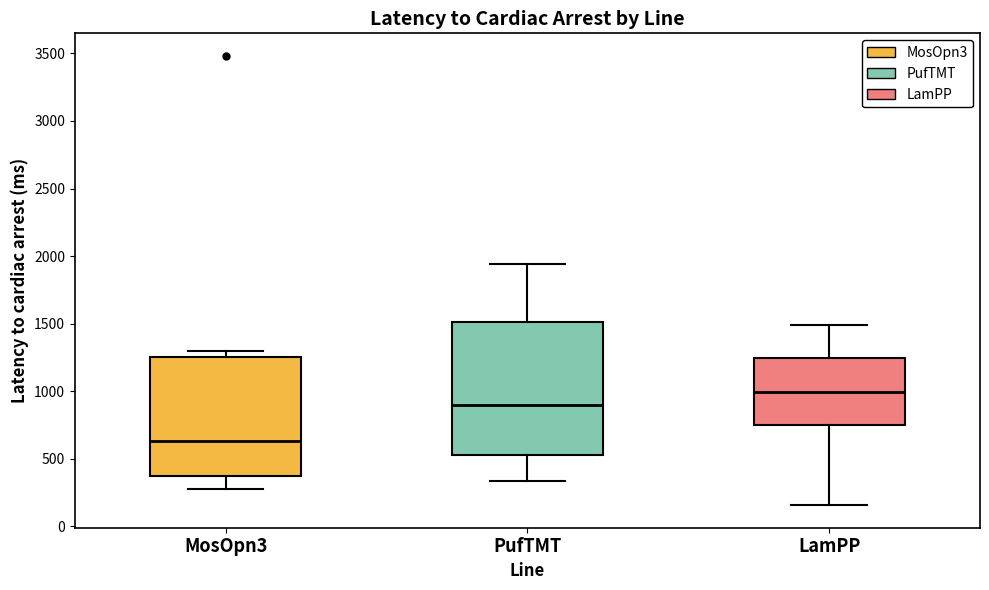

Reading left to right, transcribe this box plot: for each box, give where its median line is, the range the box spans, and where its two whiskers end, as read against the y-axis. The values are not printed on the chart, so give them approximately, as read against the axis.

MosOpn3: median 650, box 350 to 1250, whiskers 300 to 1300
PufTMT: median 900, box 550 to 1500, whiskers 350 to 1950
LamPP: median 1000, box 750 to 1250, whiskers 150 to 1500